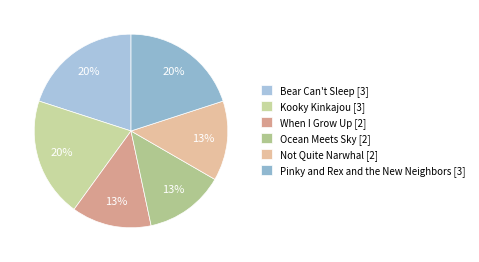

Combined, what portion of the pie is Ocean Meets Sky and Bear Can't Sleep?

33.3%